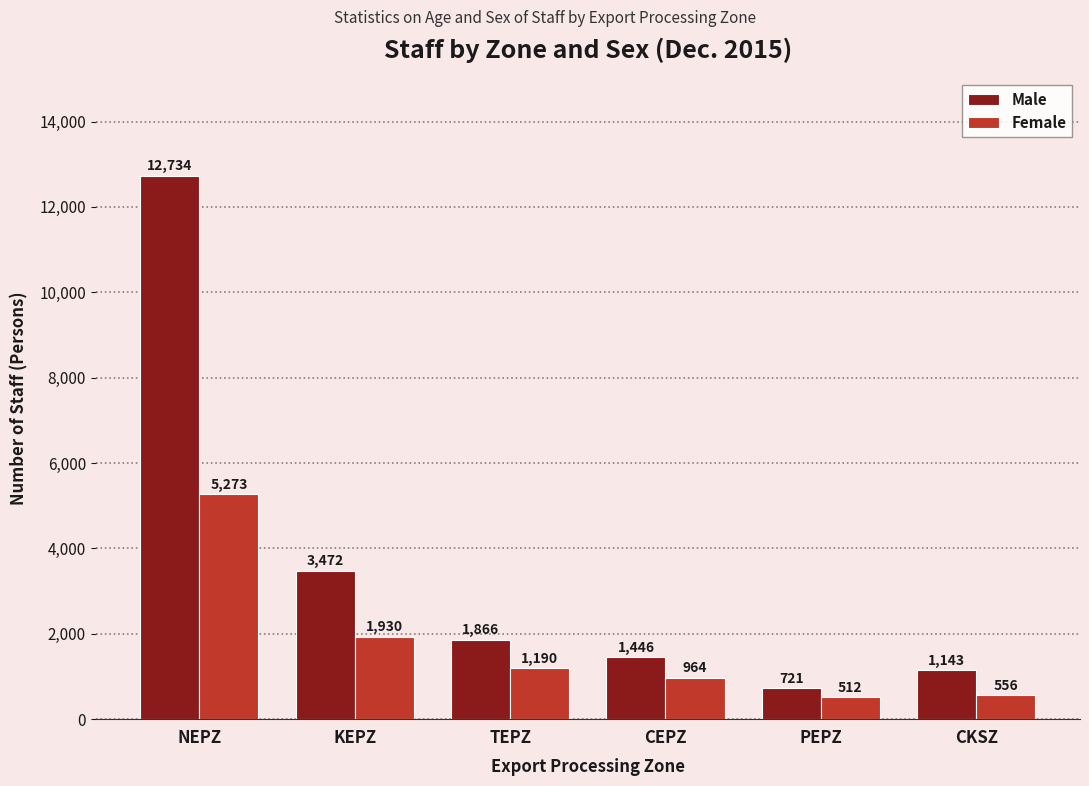

At which label is Female closest to 2892?

KEPZ